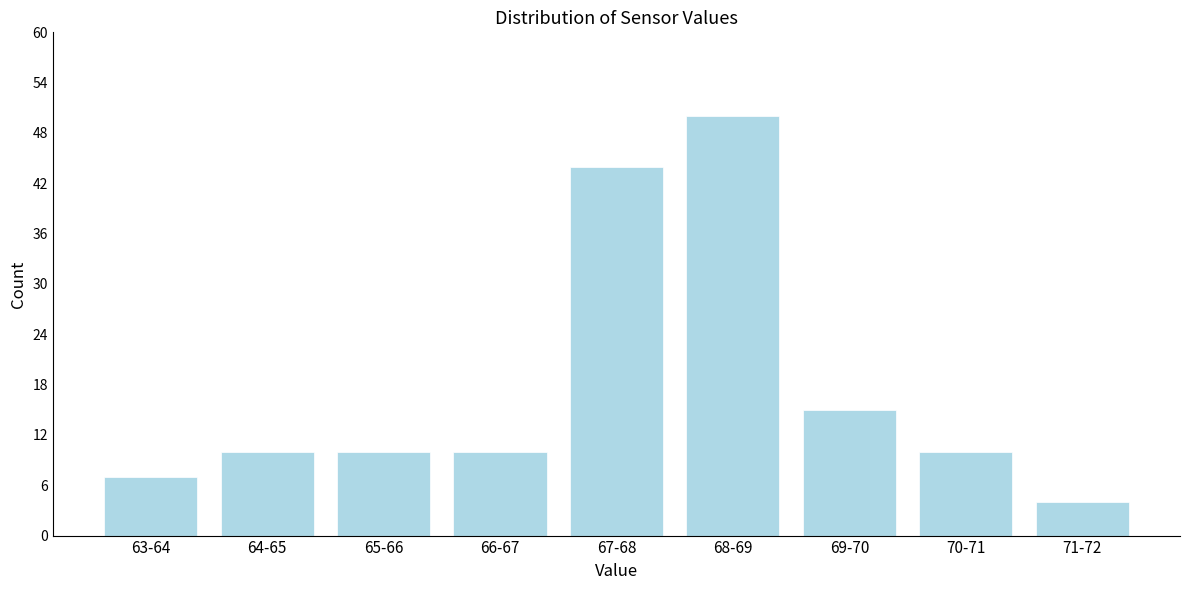

Reading left to right, extract all data points from this chart.

7	10	10	10	44	50	15	10	4